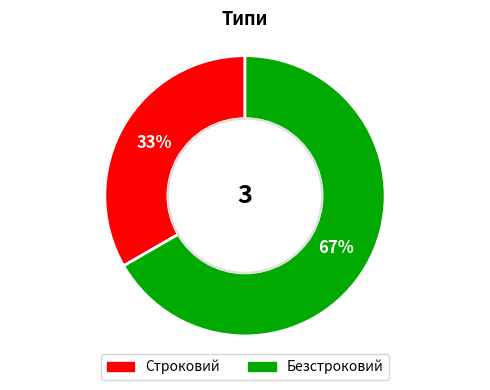

To the nearest percent, what percentage of the pie is Безстроковий?

67%